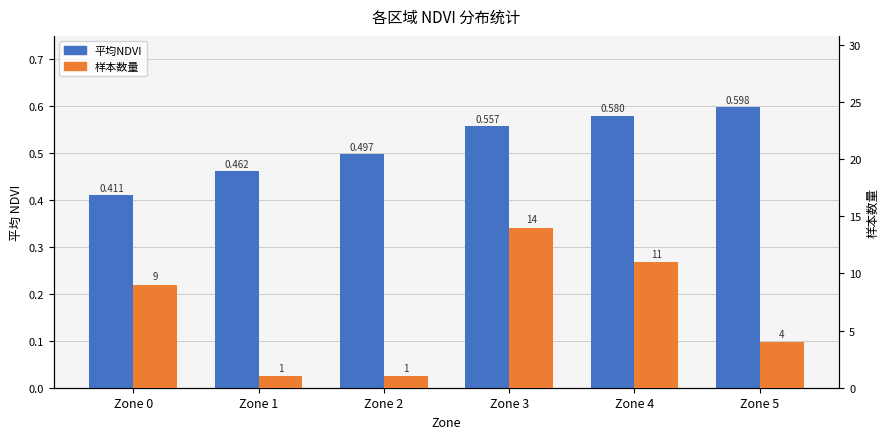

What is the difference between the maximum and second lowest values in the 平均NDVI series?

0.1